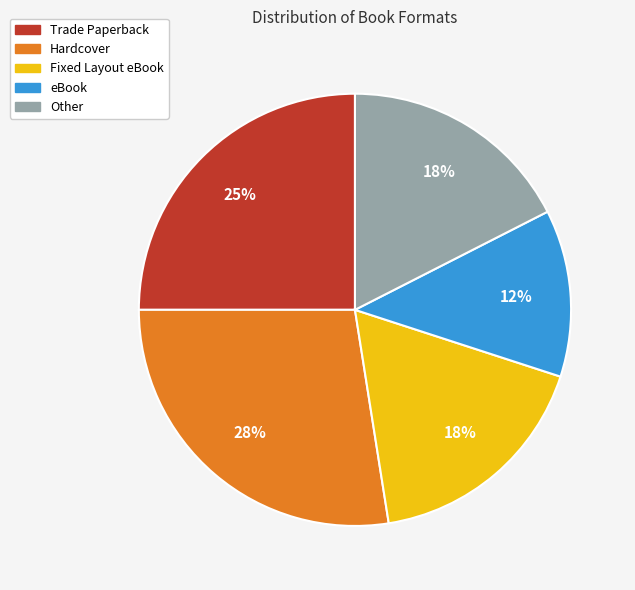

Does any single category account for the majority?

No